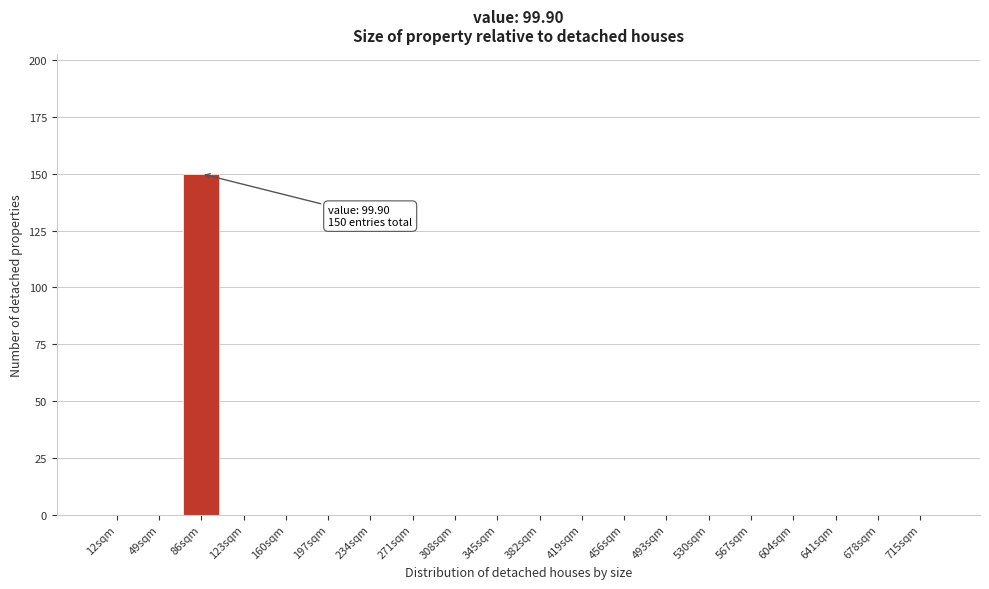

Reading right to left, transcribe all the data shown in this chart.

715sqm=0	678sqm=0	641sqm=0	604sqm=0	567sqm=0	530sqm=0	493sqm=0	456sqm=0	419sqm=0	382sqm=0	345sqm=0	308sqm=0	271sqm=0	234sqm=0	197sqm=0	160sqm=0	123sqm=0	86sqm=150	49sqm=0	12sqm=0